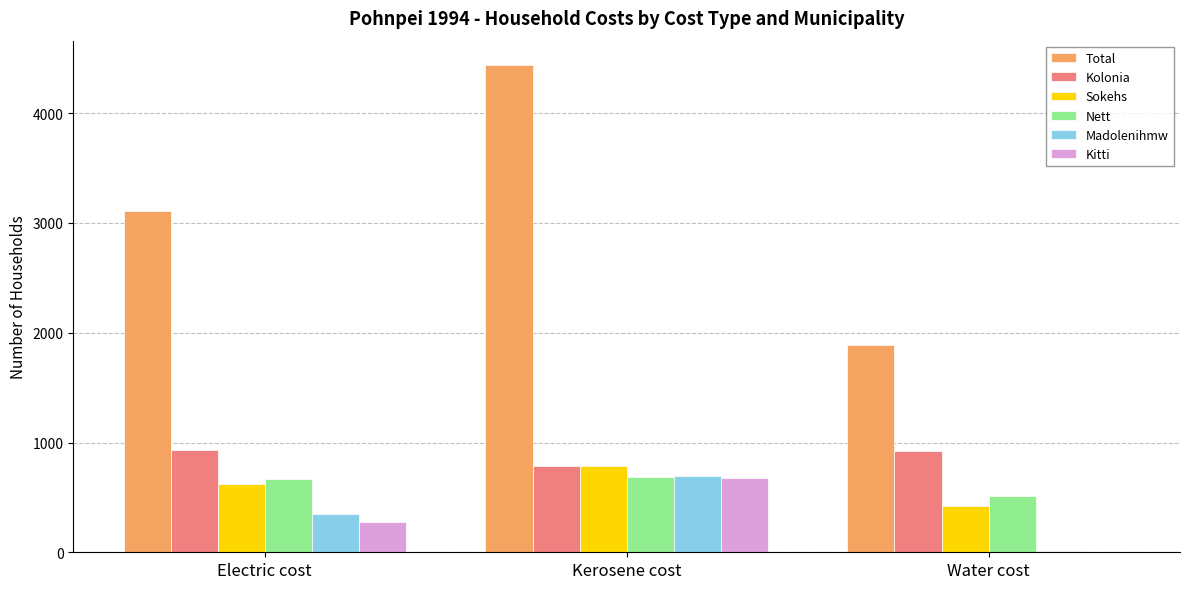

What is the total value across all series at Kerosene cost?

8062